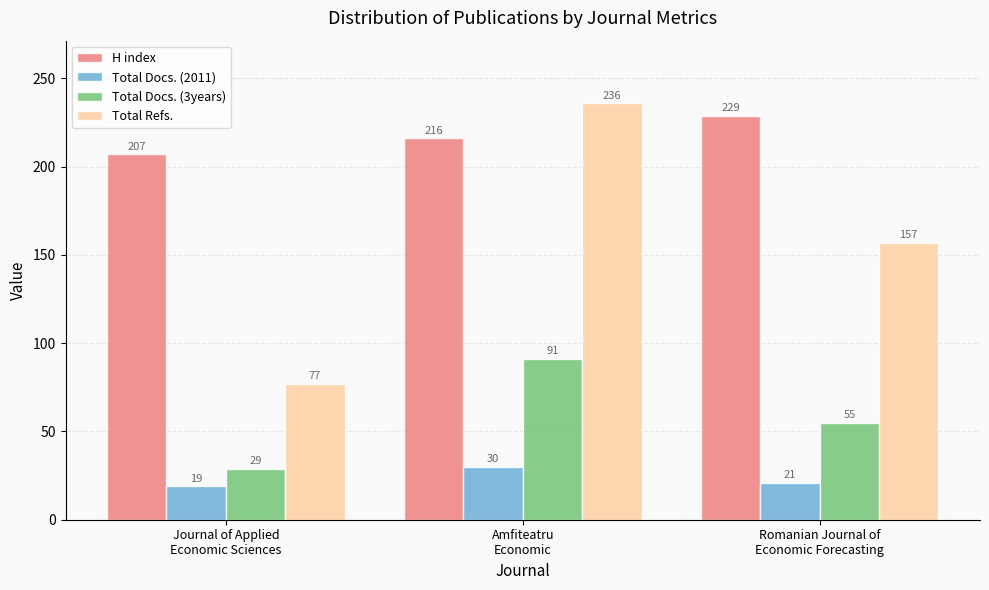

What is the total value across all series at Journal of Applied
Economic Sciences?

332